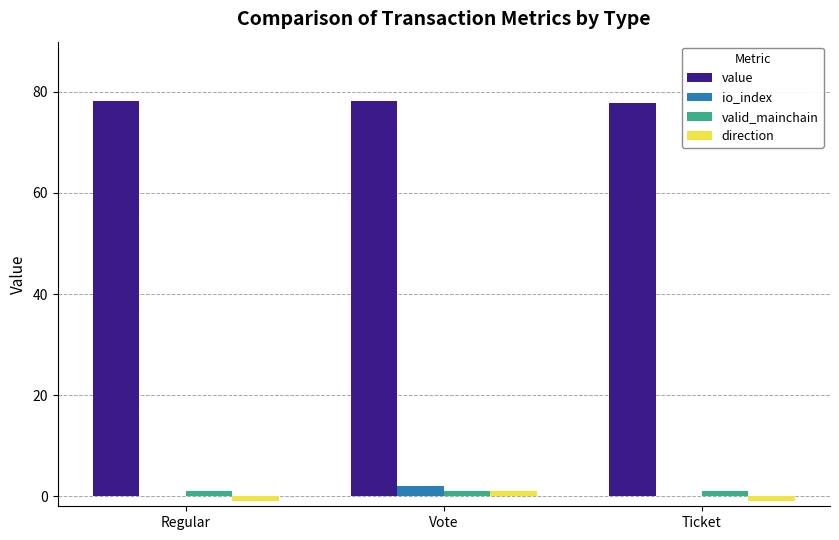

Is the value of valid_mainchain at Regular greater than the value of direction at Ticket?

Yes